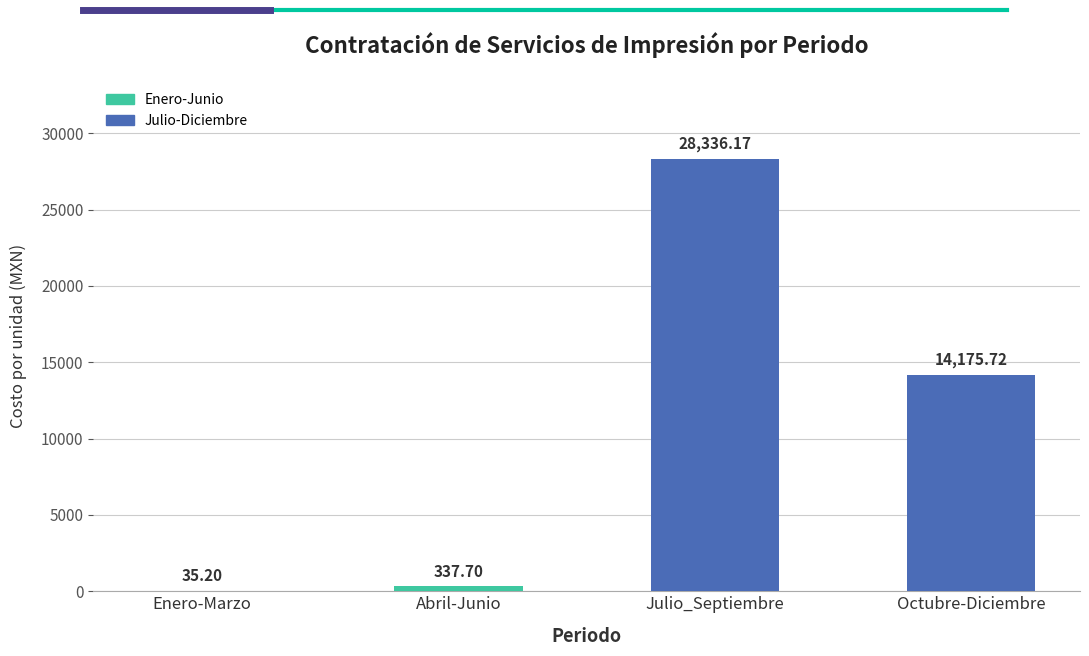

The chart shows a value of 337.7 at Abril-Junio. True or false?

True